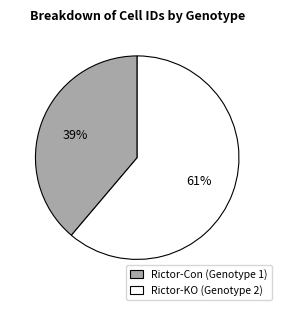

Which category accounts for the majority?

Rictor-KO (Genotype 2)